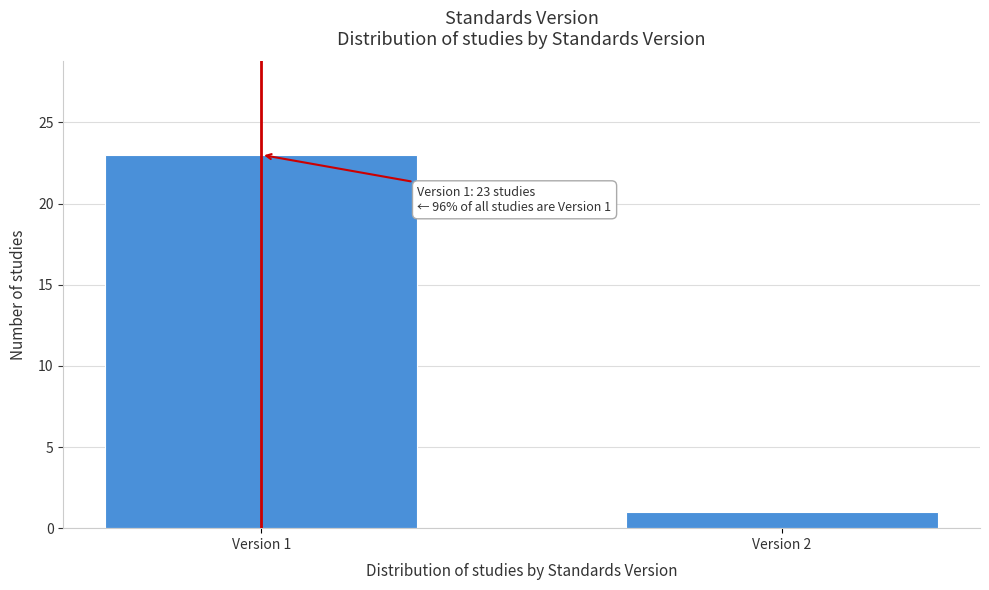

Reading left to right, what are all the values shown in this chart?

Version 1=23	Version 2=1